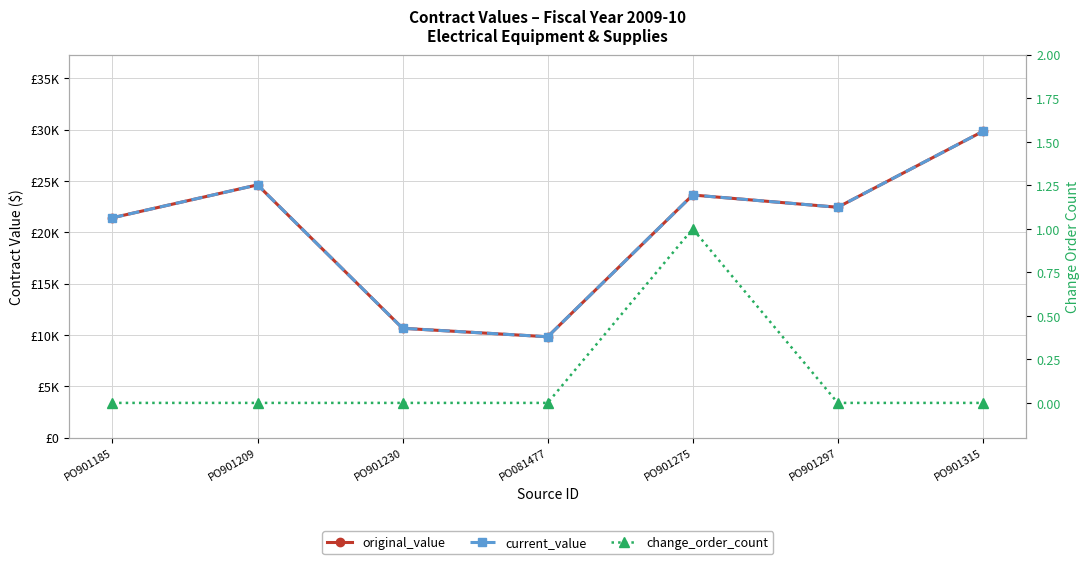

Which series changed the most between PO901230 and PO901275?

original_value